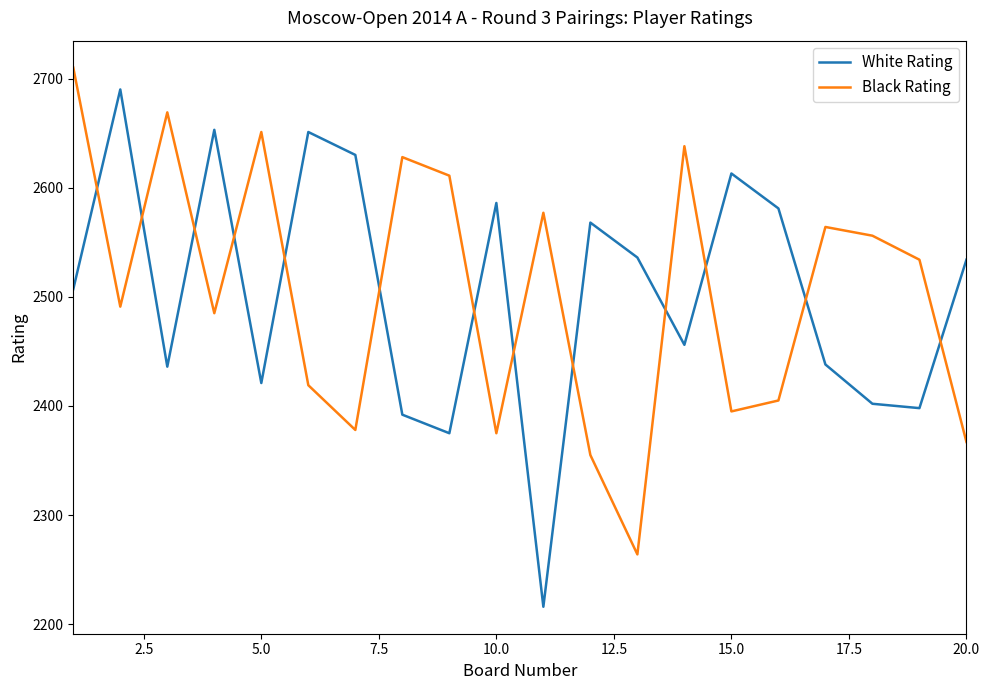

What is the minimum value for Black Rating?

2264